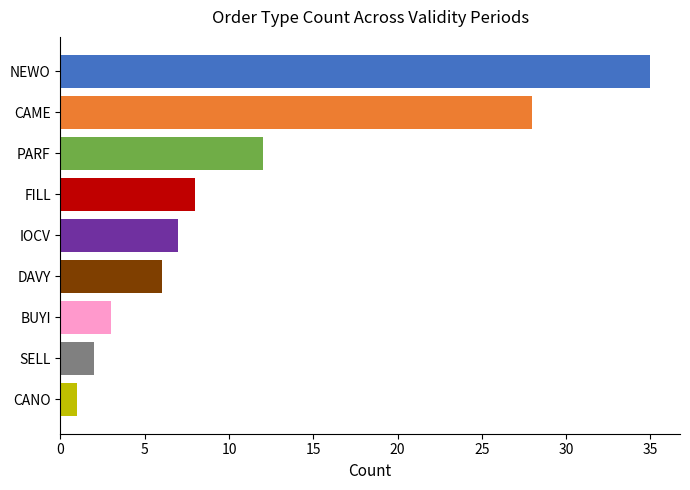

What position from the right is FILL-224?

3